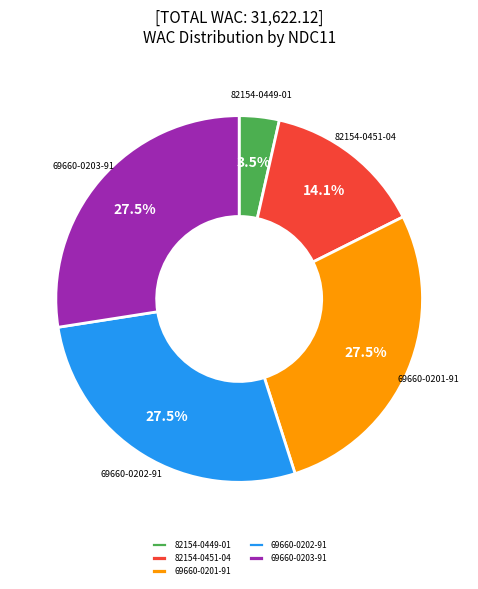

Does 82154-0449-01 represent more than half of the total?

No